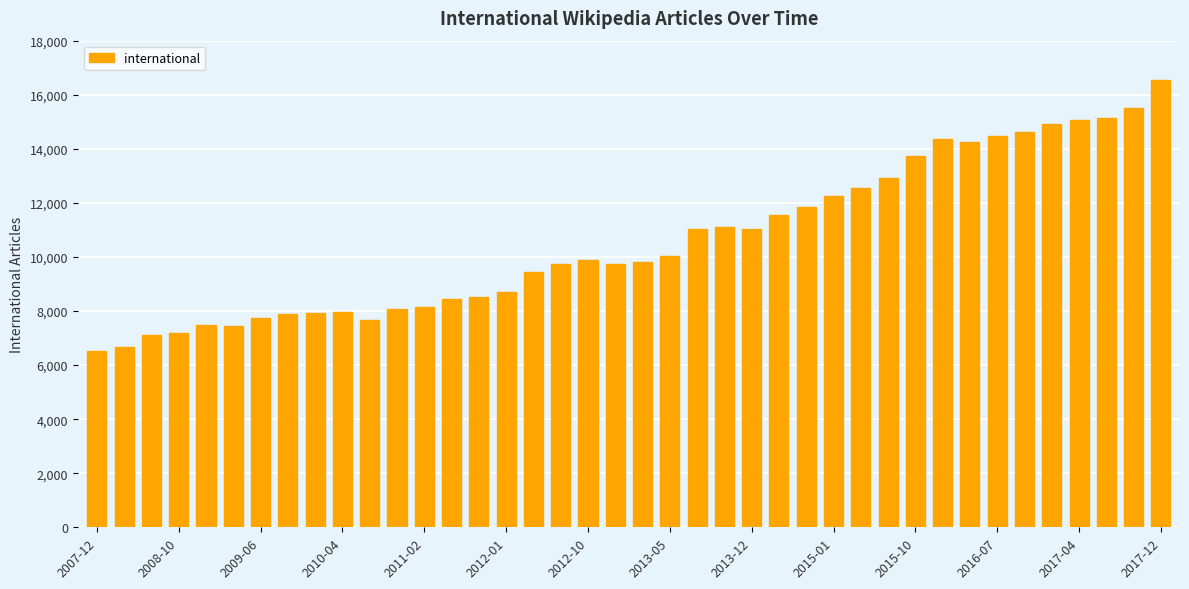

What is the smallest value displayed?

6504